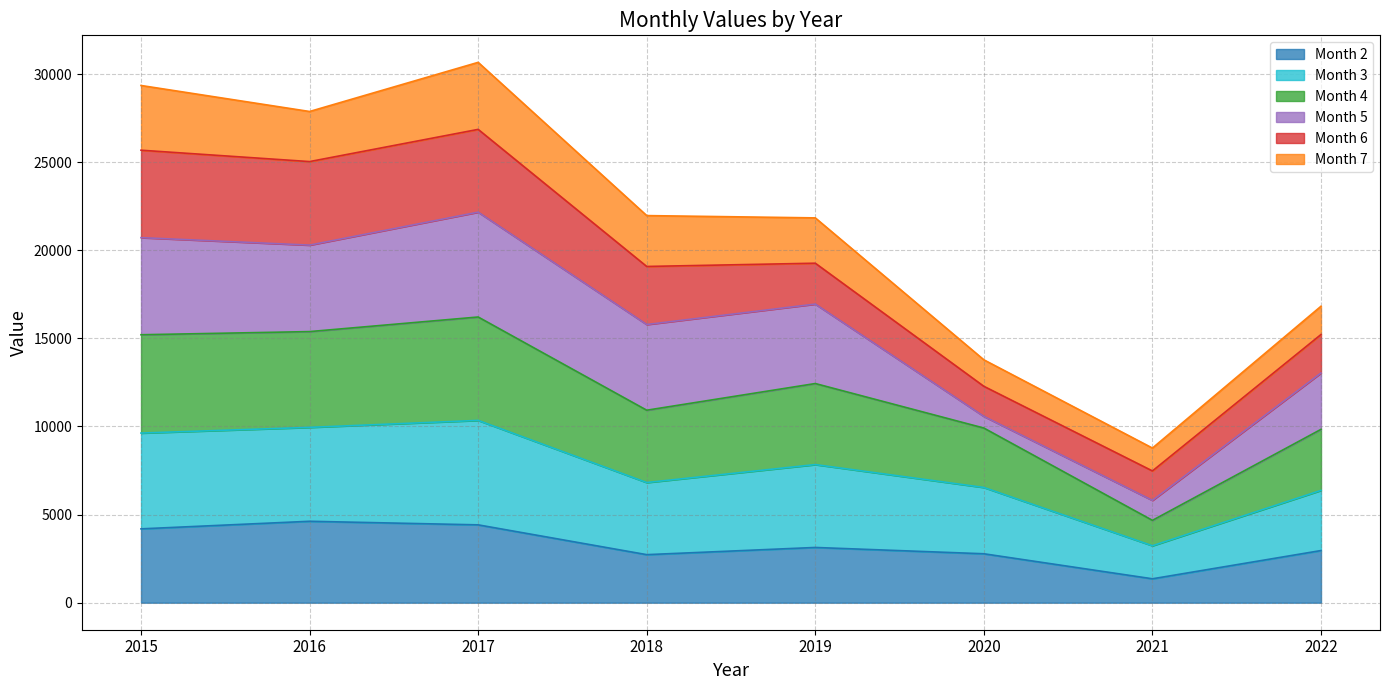

The Month 2 series shows 3704 at 2018. True or false?

False